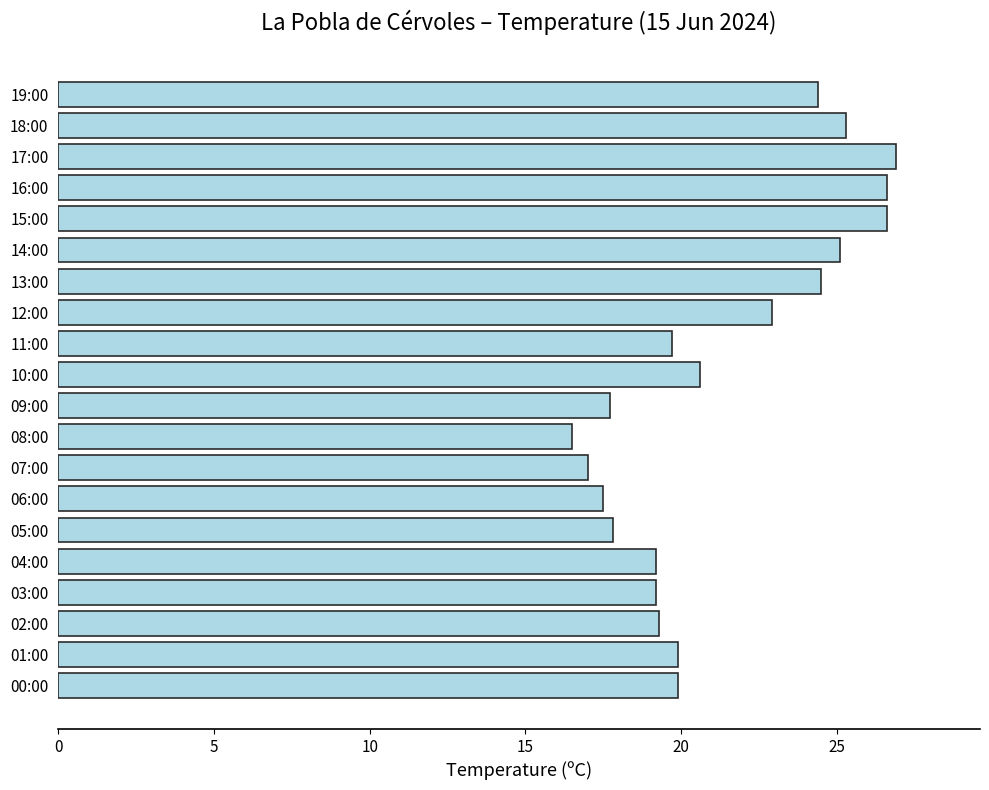

What is the smallest value displayed?

16.5